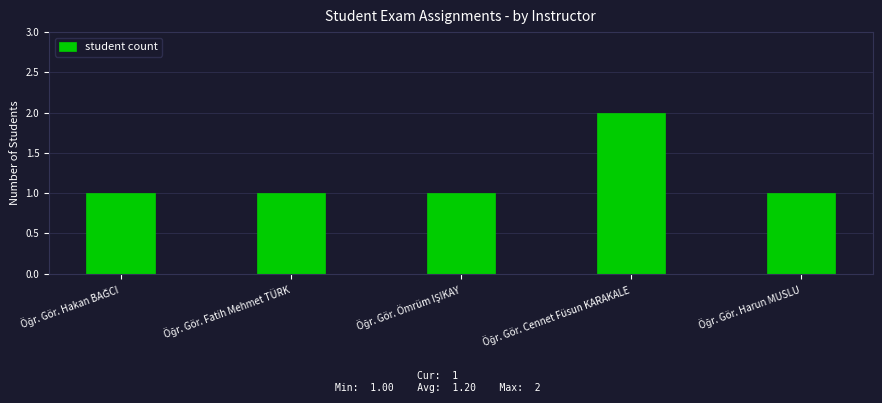

What is the sum of all values?

6